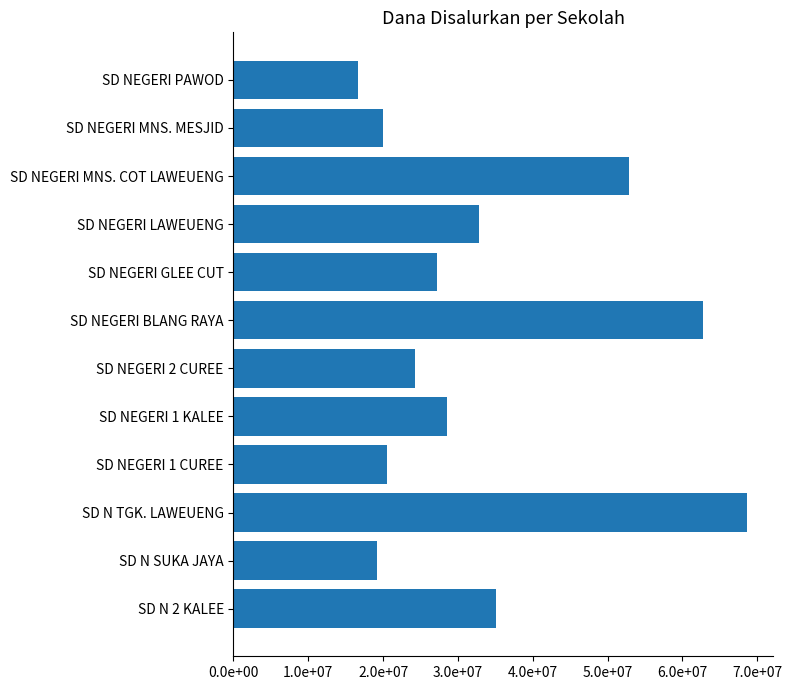

Are the bars horizontal?

Yes